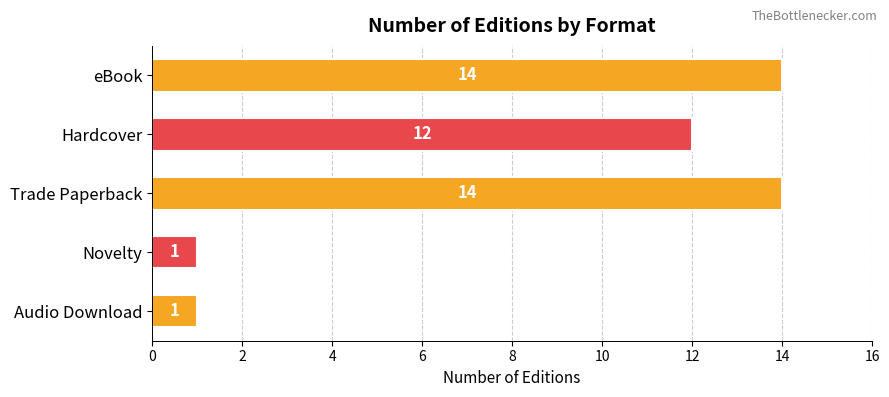

The chart shows a value of 4 at Hardcover. True or false?

False